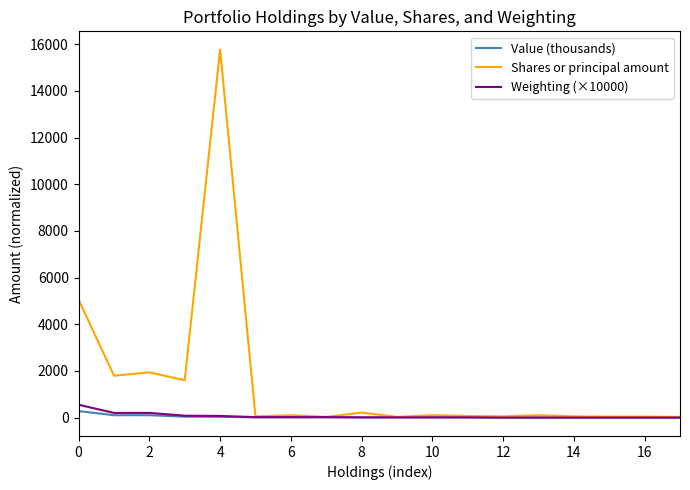

What are all the series names shown in the legend?

Value (thousands), Shares or principal amount, Weighting (×10000)